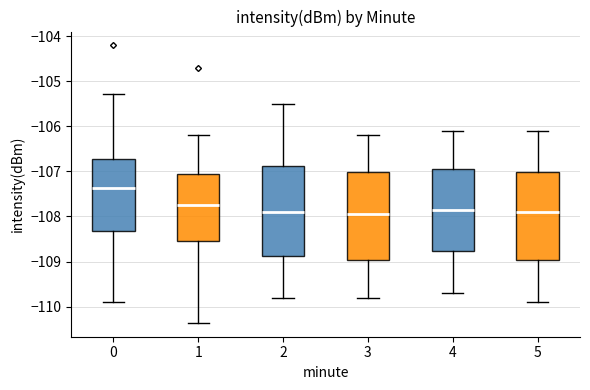

Reading left to right, read every box against the y-axis: the position of its median line, the range the box covers, and the ends of its whiskers. The values are not printed on the chart, so give them approximately, as read against the axis.

0: median -107.4, box -108.3 to -106.7, whiskers -109.9 to -105.3
1: median -107.7, box -108.5 to -107.1, whiskers -110.4 to -106.2
2: median -107.9, box -108.9 to -106.9, whiskers -109.8 to -105.5
3: median -107.9, box -109.0 to -107.0, whiskers -109.8 to -106.2
4: median -107.8, box -108.8 to -106.9, whiskers -109.7 to -106.1
5: median -107.9, box -109.0 to -107.0, whiskers -109.9 to -106.1